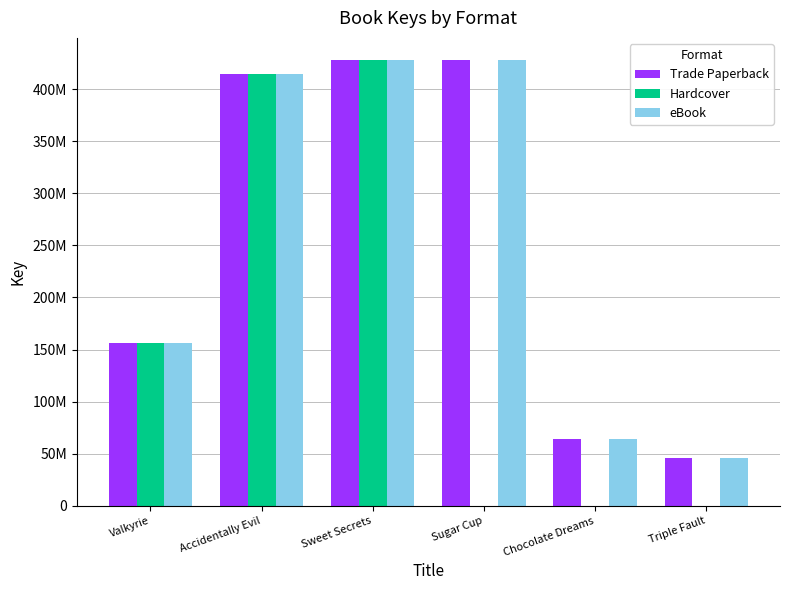

What is the value of the Hardcover bar at the 3rd from the left?

427856353